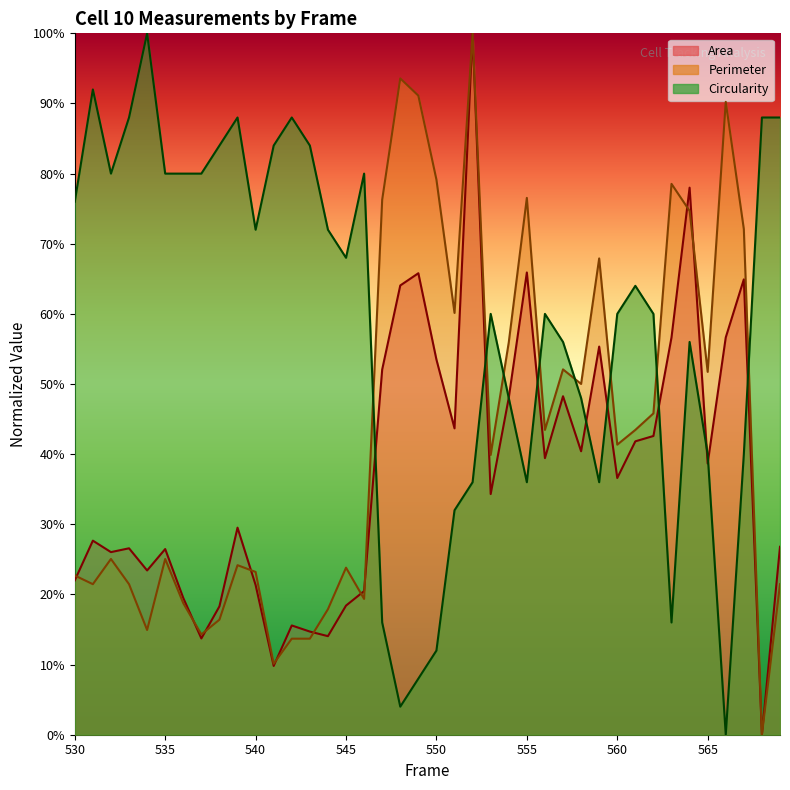

True or false: Circularity has more than 1 points higher than both neighbors.

True